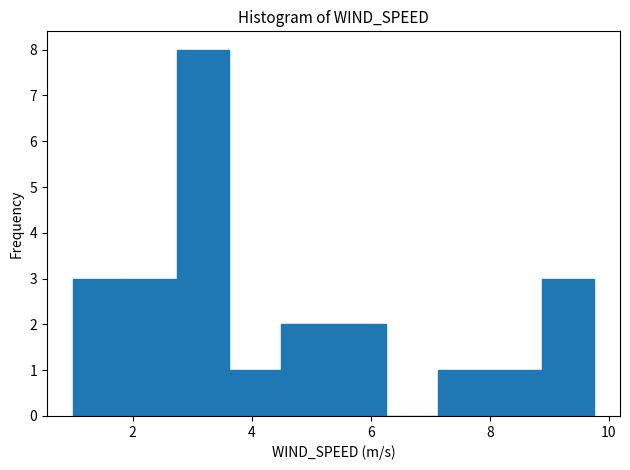

Over which range of the x-axis is the bar tallest?

2.8 to 3.6